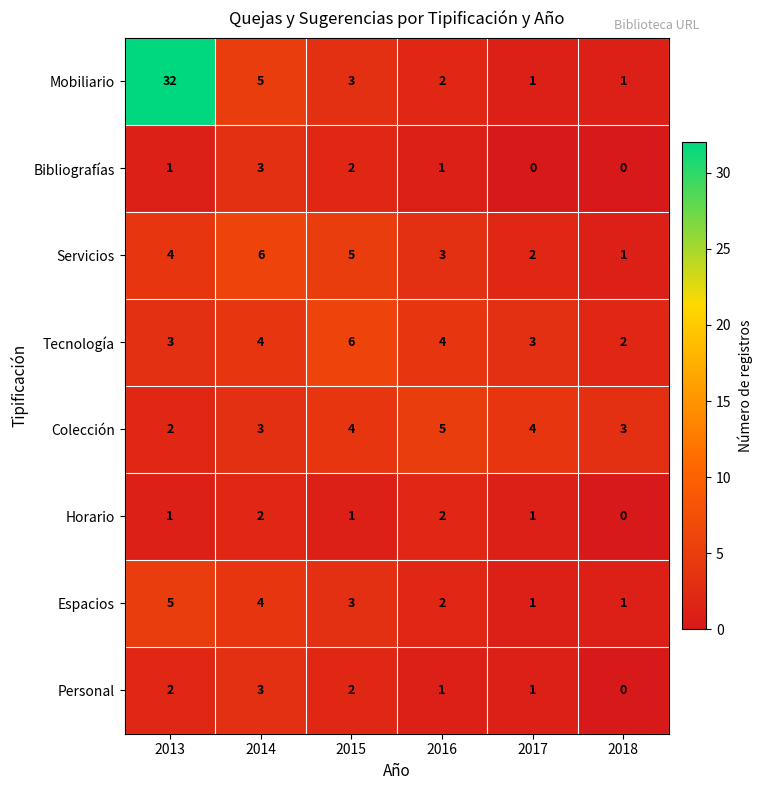

What is the average value of the Espacios series?

3